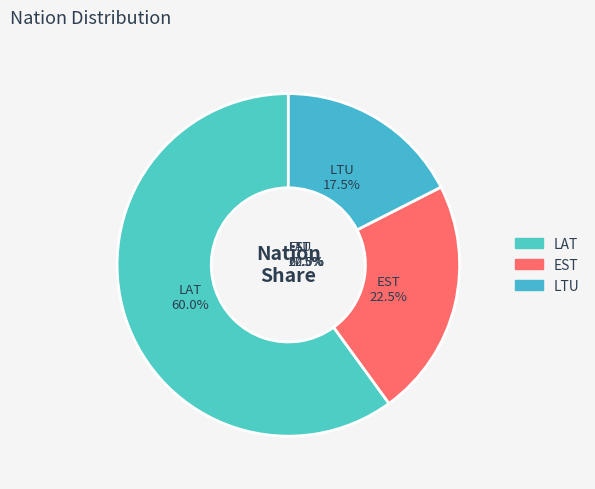

Count the number of slices in the pie.

3